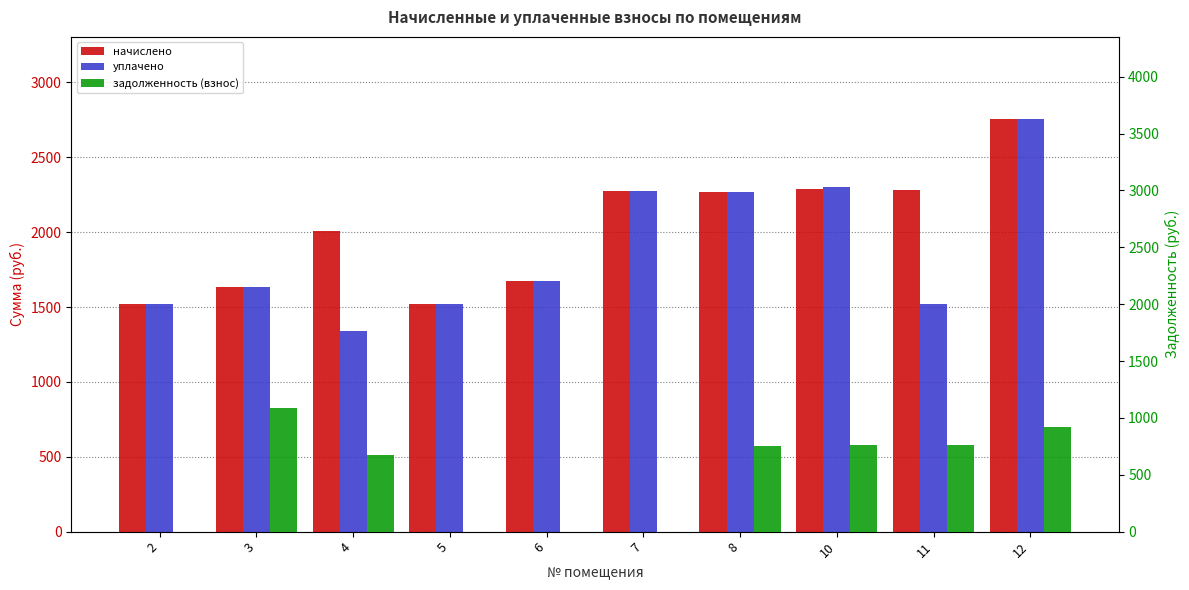

How many categories are shown in the chart?

10